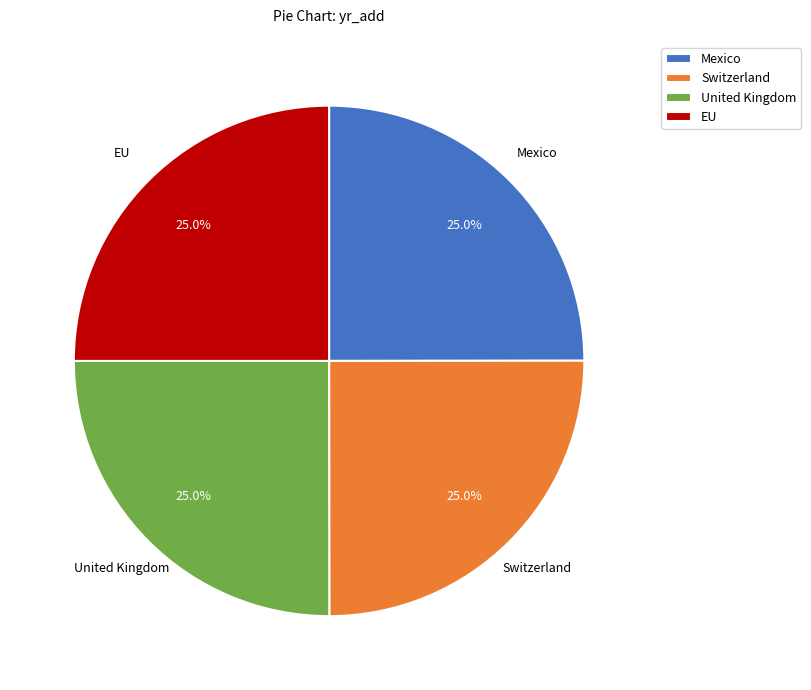

True or false: Switzerland accounts for 25% of the total.

True